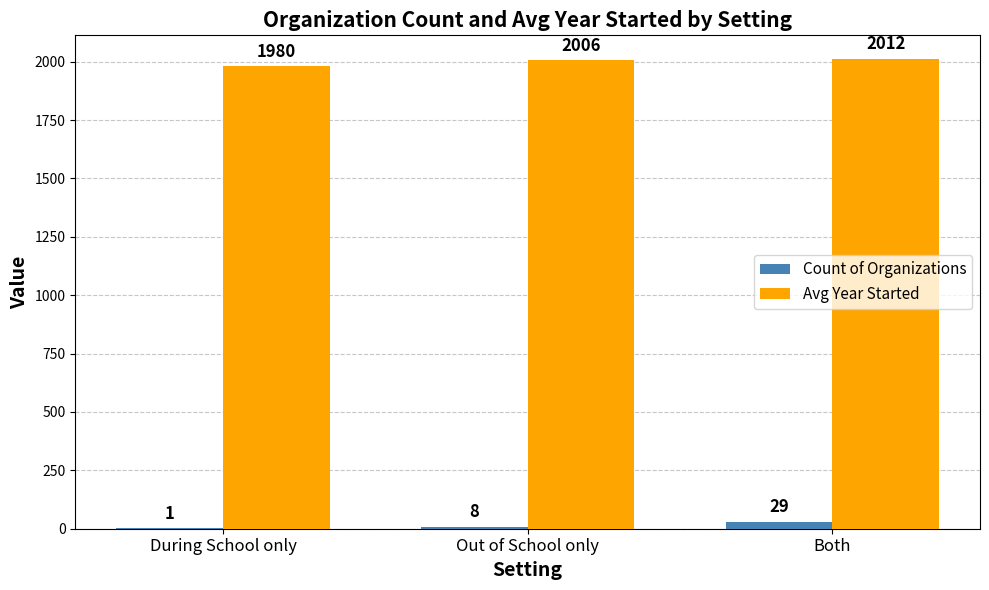

Are the bars horizontal?

No